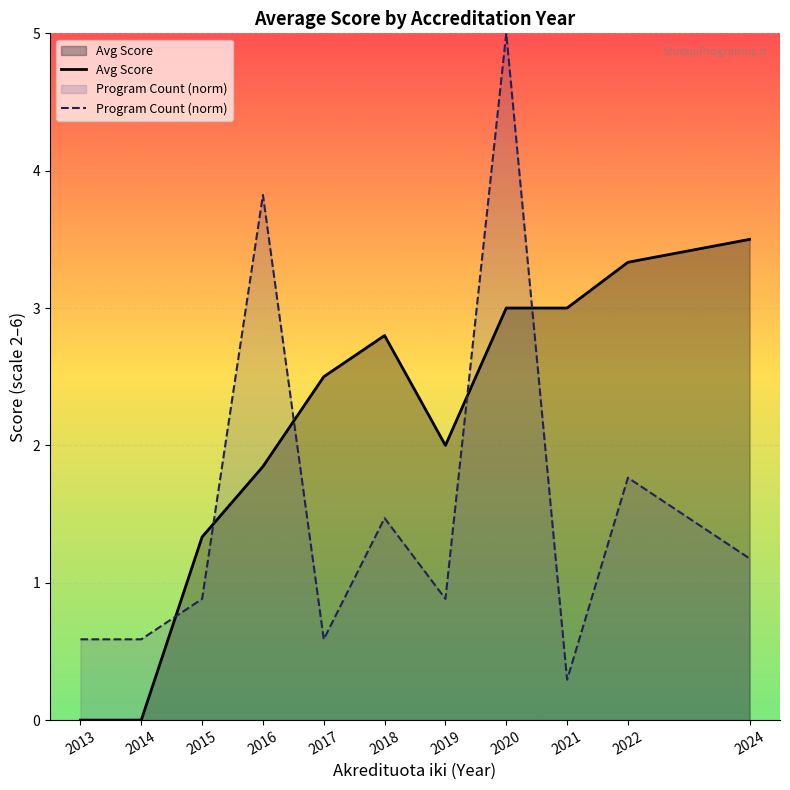

Between which two adjacent categories do Program Count (norm) and Avg Score first intersect?

2014 and 2015